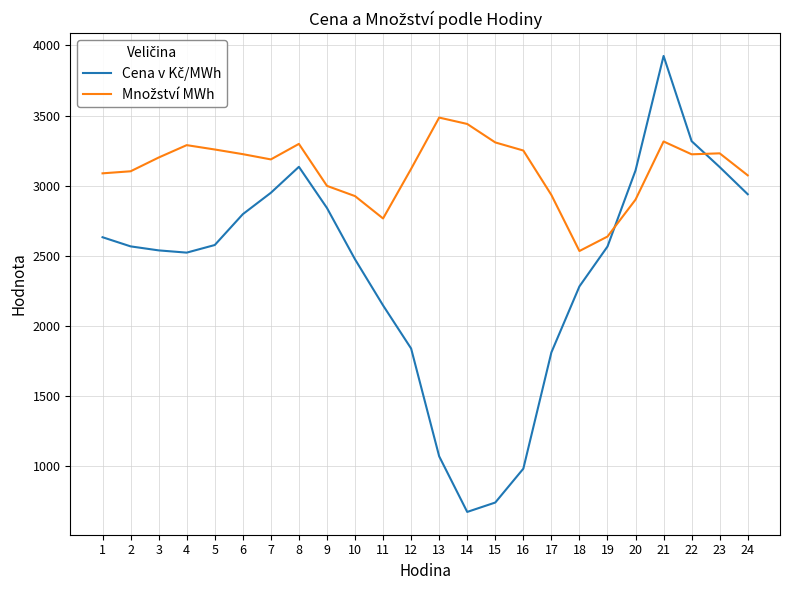

What is the total value across all series at 24?

6012.9